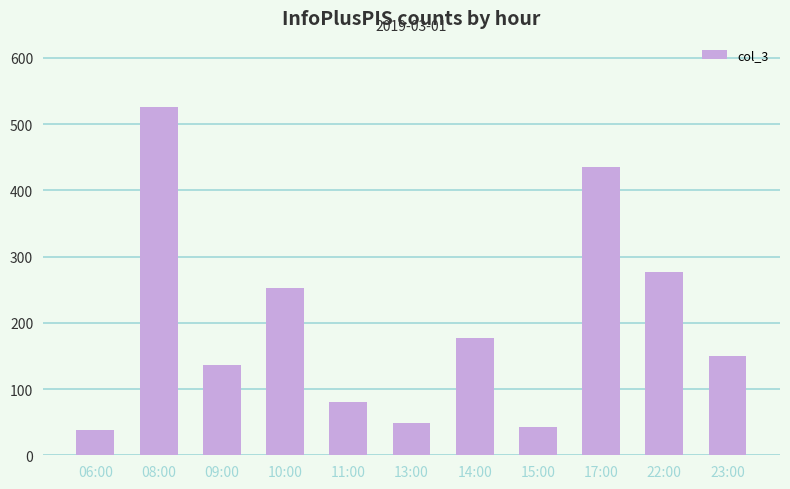

What is the maximum value shown in the chart?

525